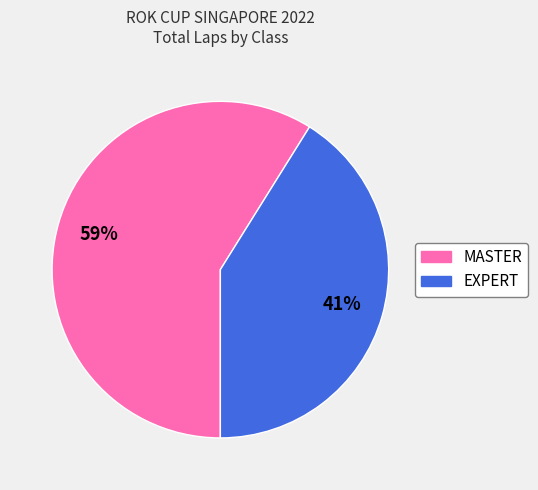

Does any single category account for the majority?

Yes